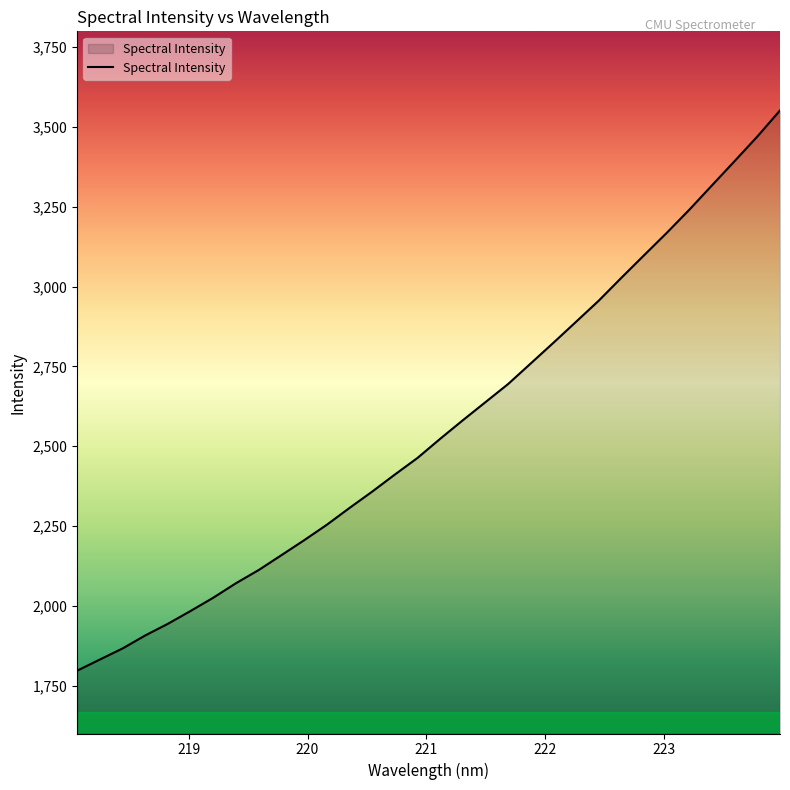

What is the difference between the maximum and minimum values?

1755.2